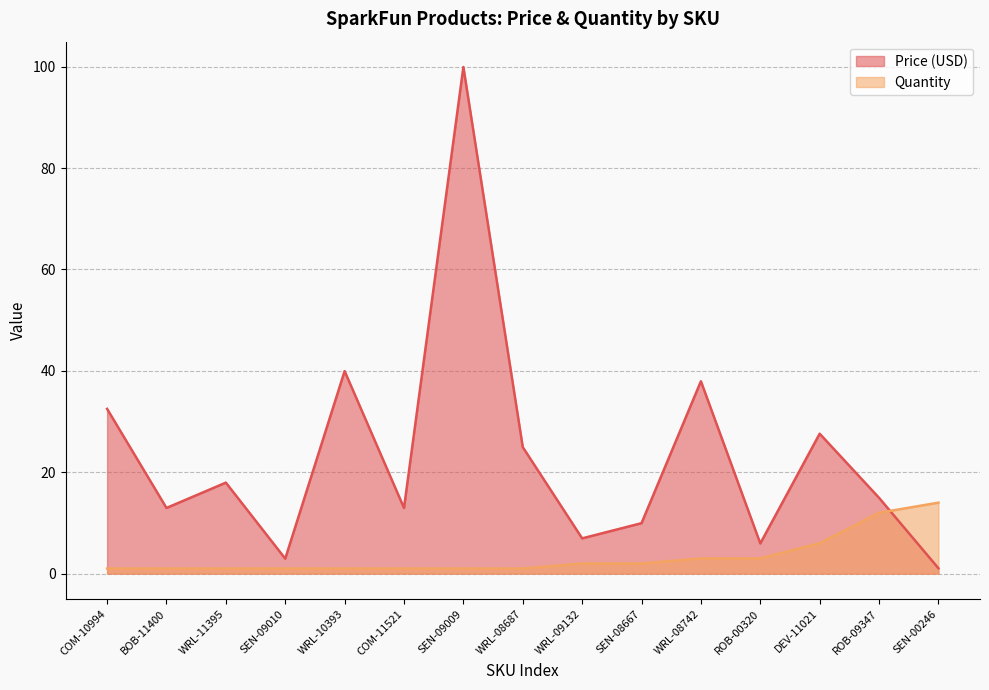

Which series has the widest spread of values?

Price (USD)